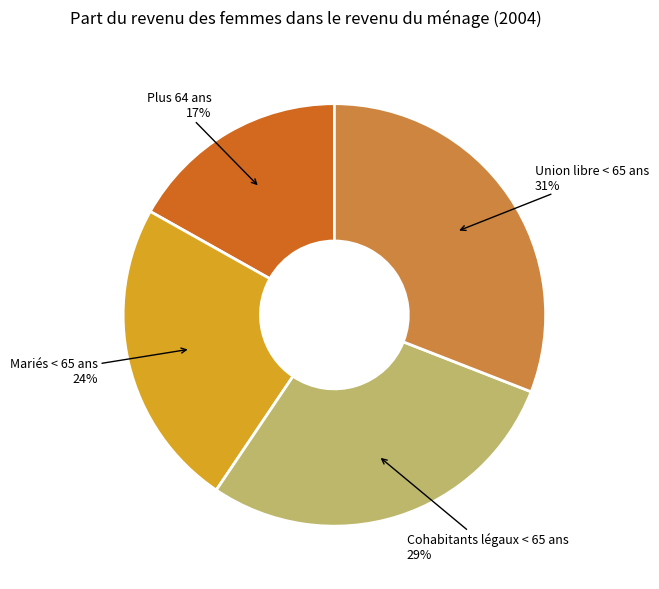

To the nearest percent, what is the difference between the largest and smallest slice percentages?

14%